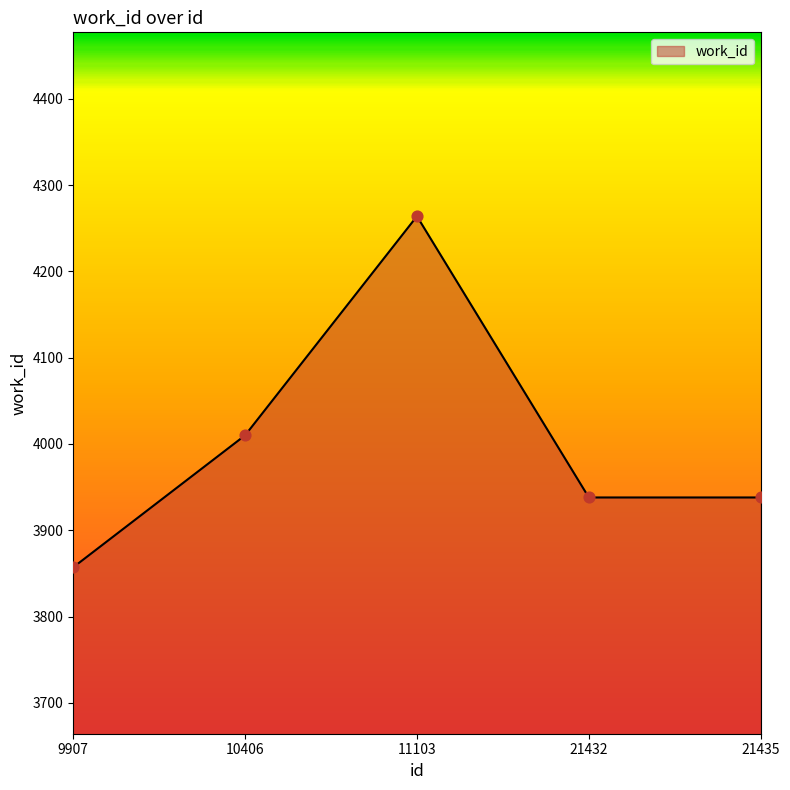

Approximately how many times larger is the value at 21435 compared to 9907?

1.0